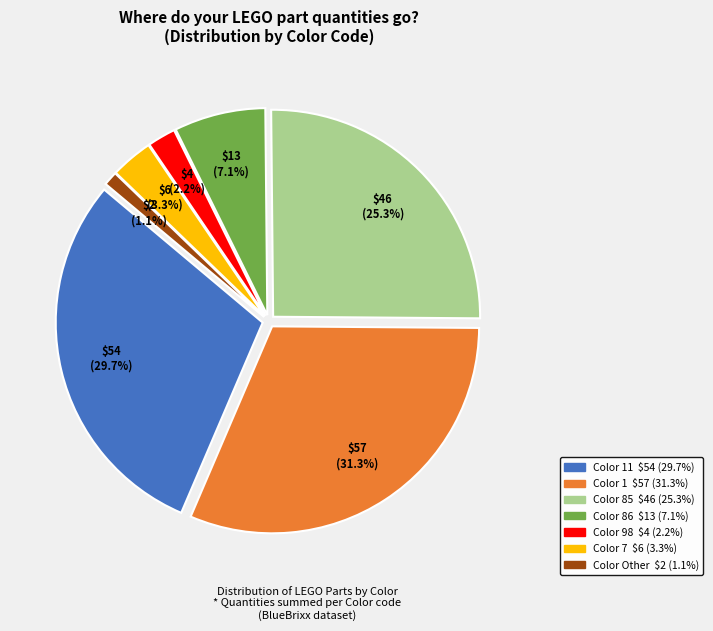

Does any single category account for the majority?

No